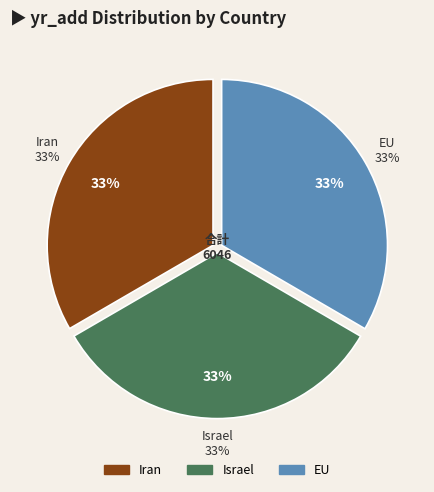

Which category has the smallest portion of the pie?

Israel